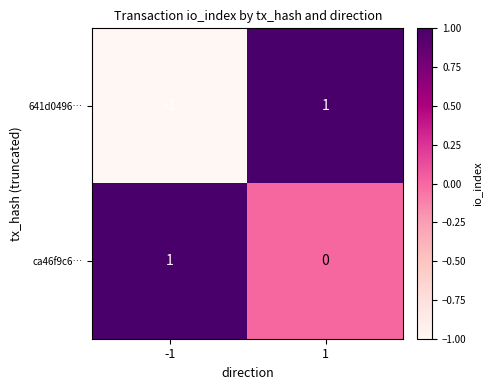

Reading right to left, list all the values displayed in this chart.

641d0496…: 1=1	-1=-1
ca46f9c6…: 1=0	-1=1